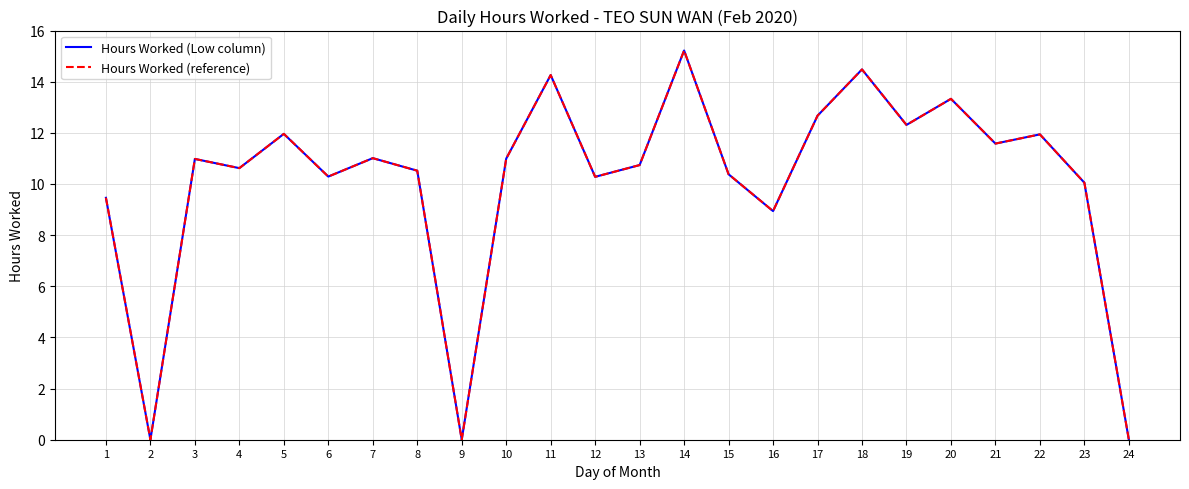

What value does the Hours Worked (reference) series have at 20?

13.3